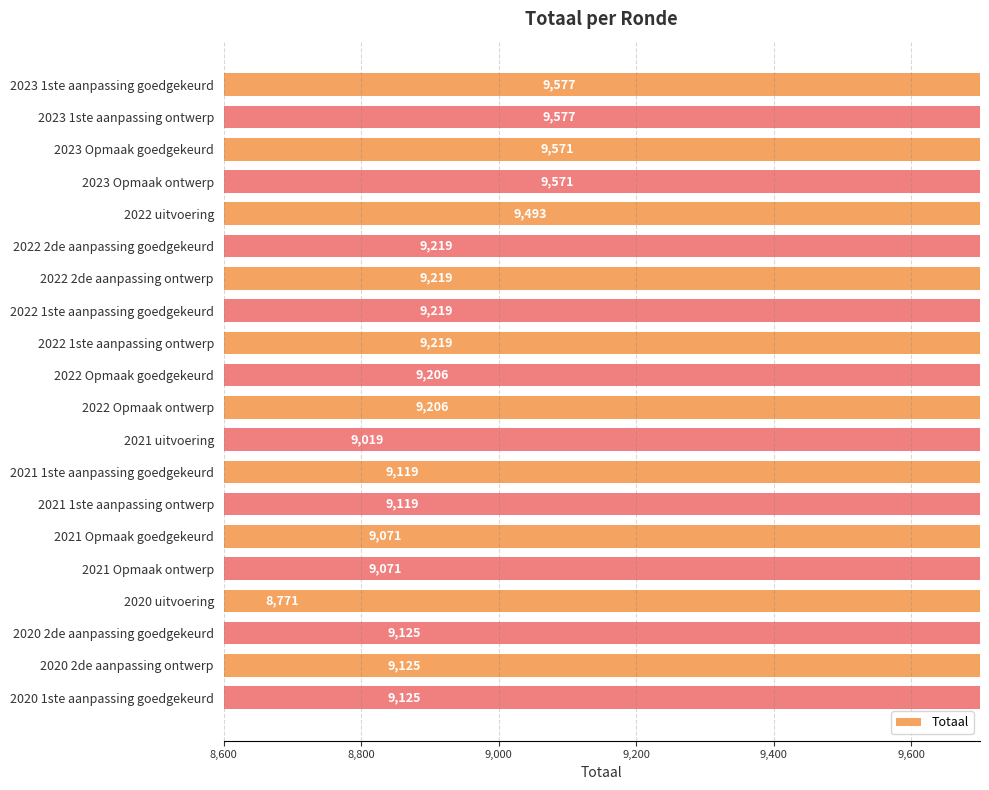

What is the difference between the maximum and minimum values?

806